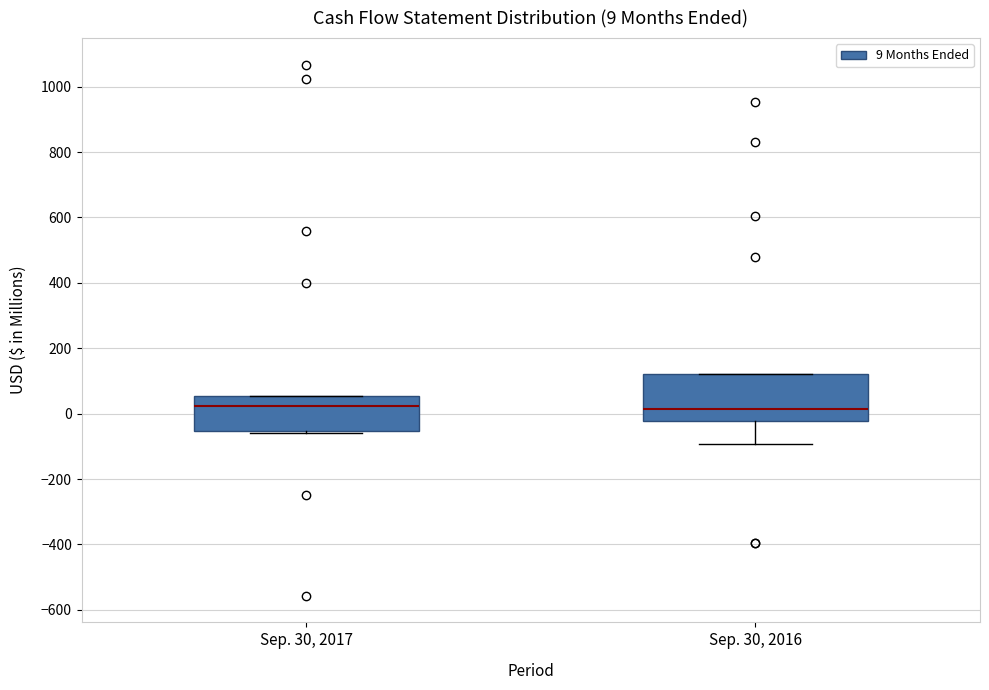

Which box is the tallest, from its lower edge to its upper edge?

Sep. 30, 2016